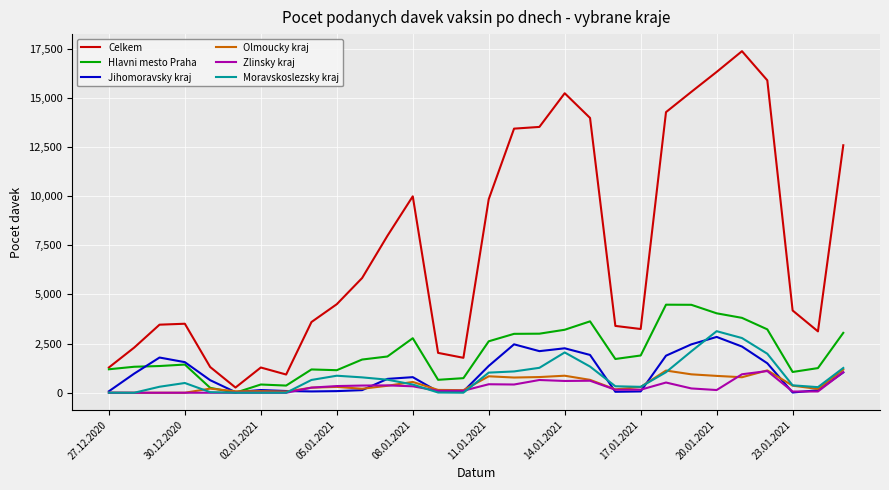

Which series has the largest total across all categories?

Celkem